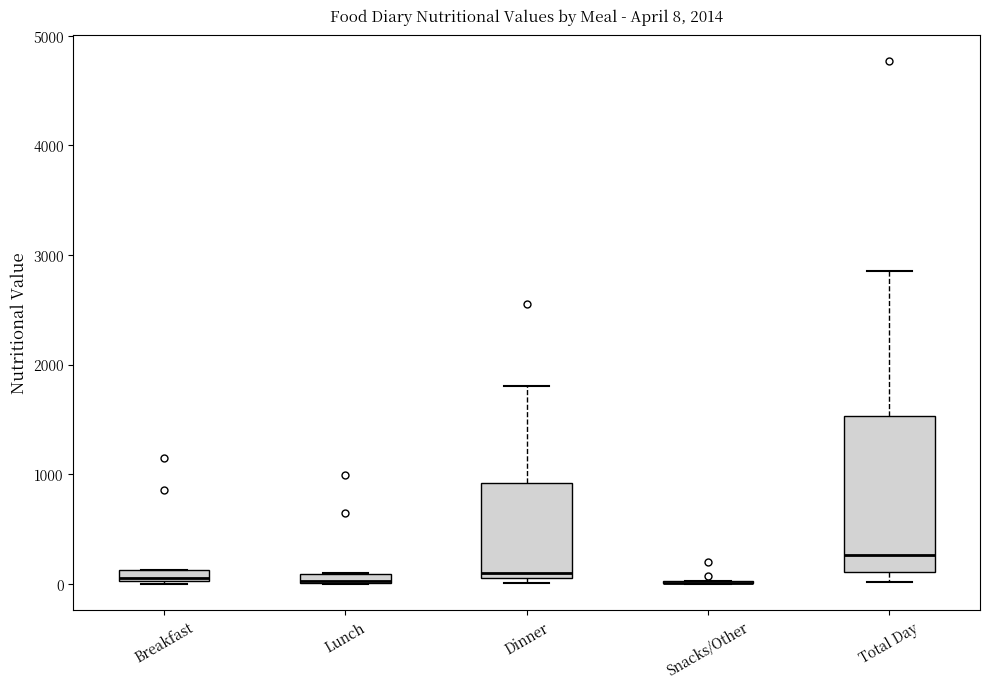

Comparing the boxes themselves (not the whiskers), which one is the tallest?

Total Day